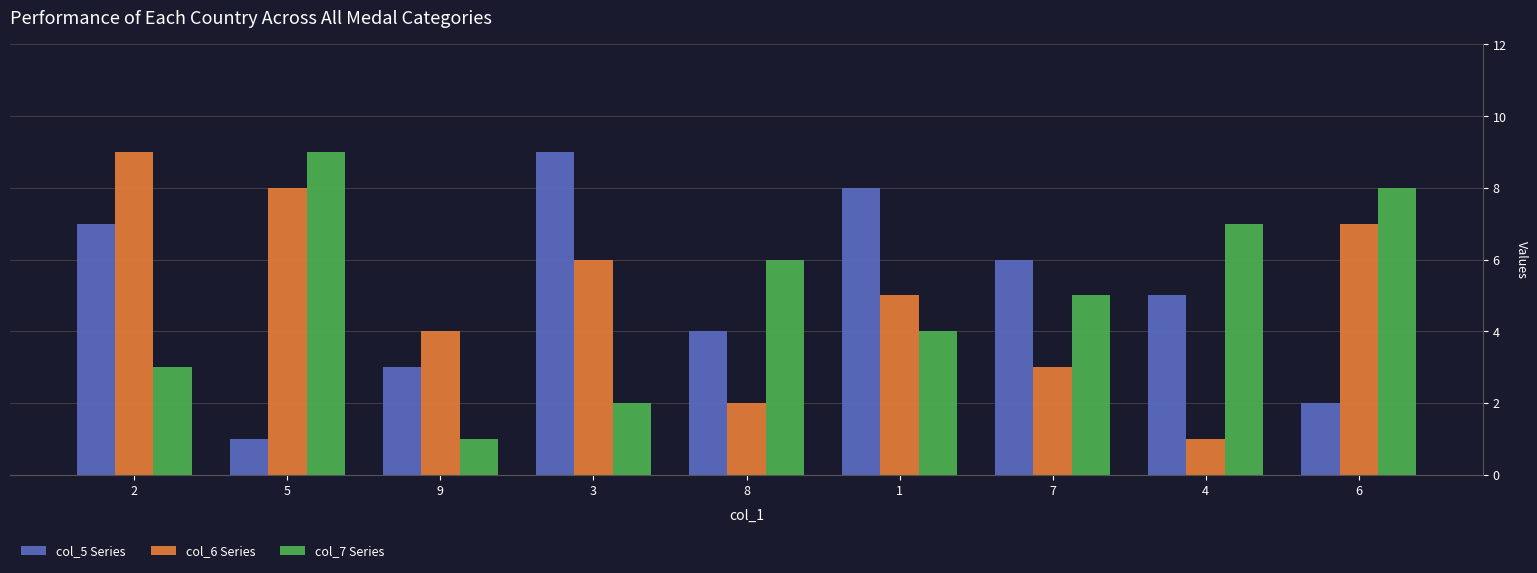

What is the value of the col_6 Series bar at the 4th from the left?

6